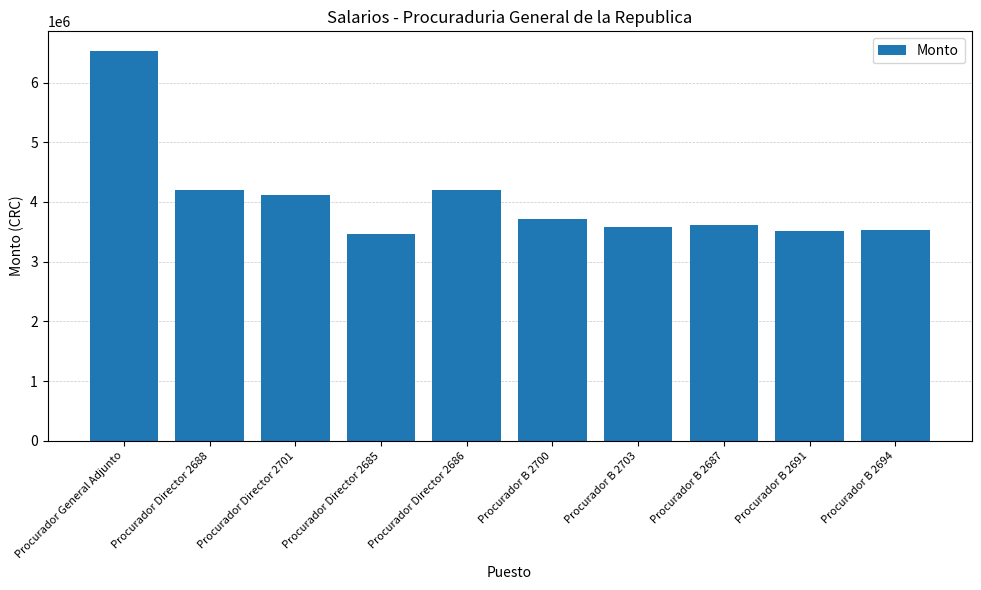

What is the difference between the second highest and minimum values?

737157.0